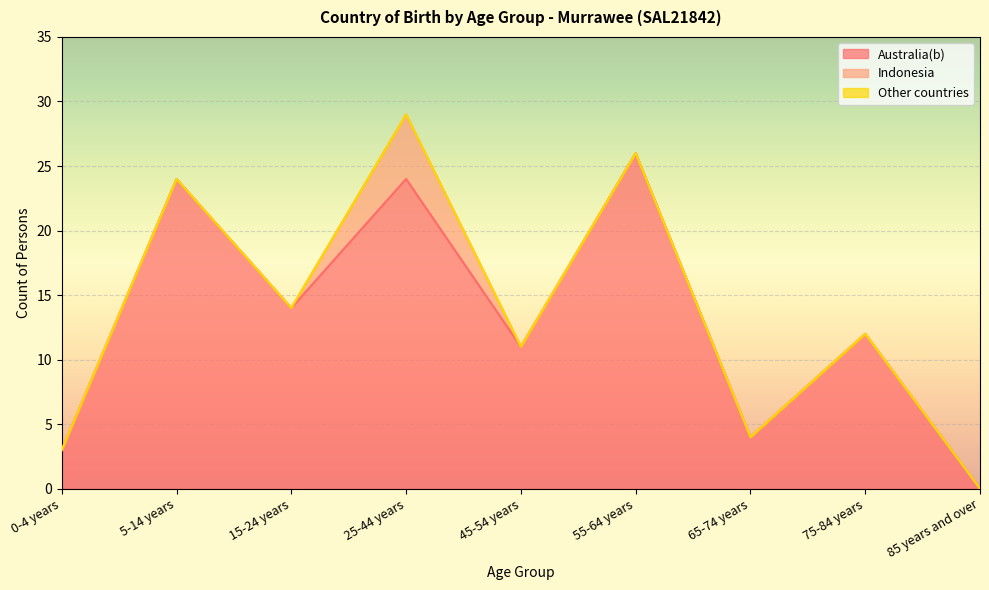

What is the difference between the highest and lowest values at 0-4 years?

3